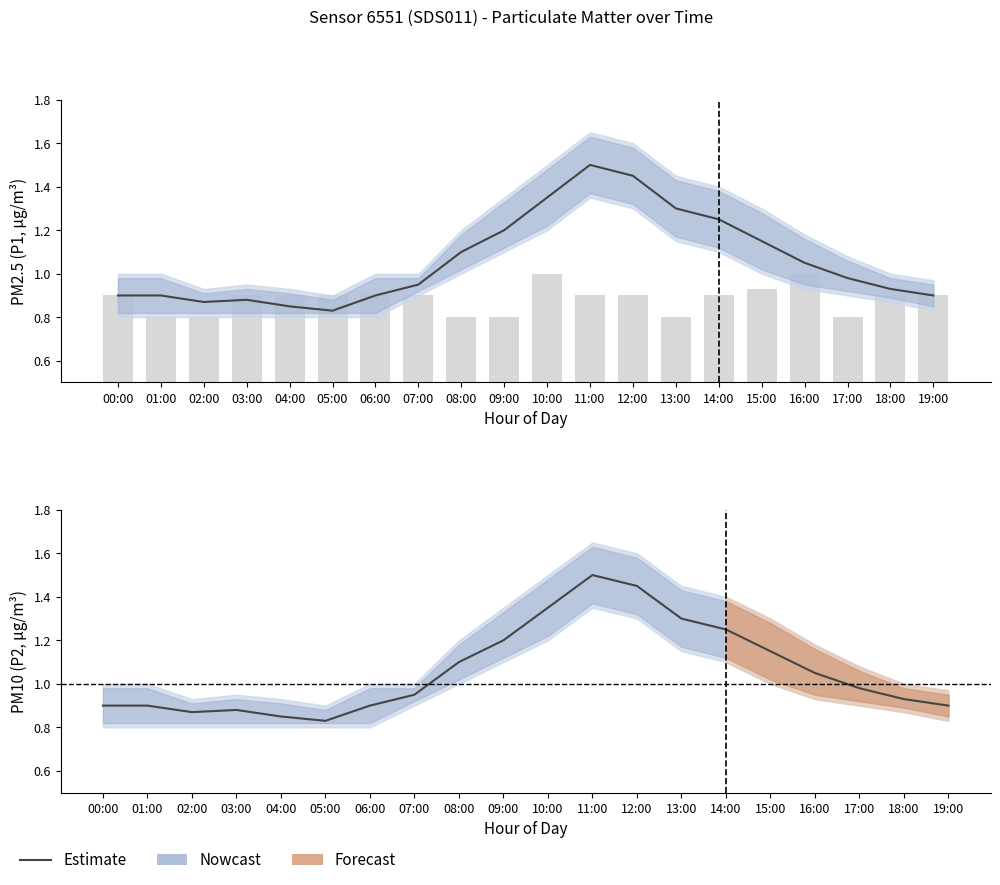

What is the value of the P2 Estimate bar at the 3rd from the left?

0.9